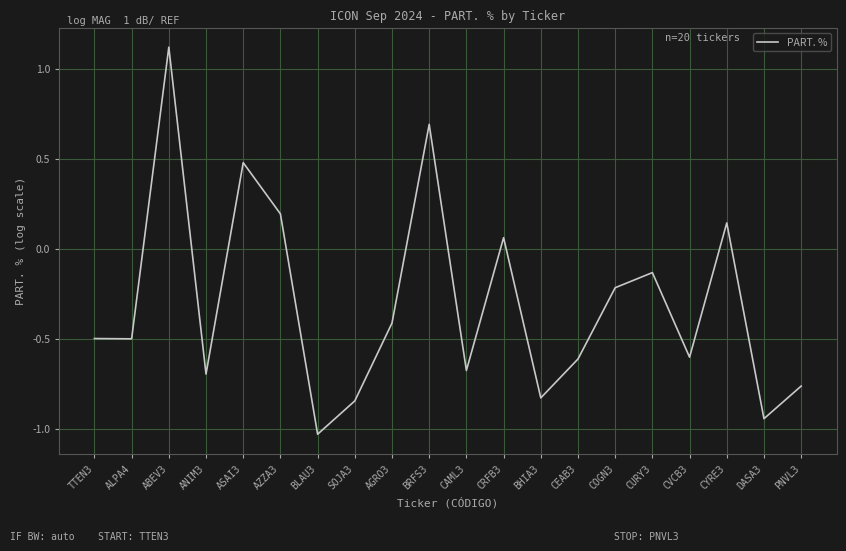

At which category does the data reach its first local peak?

ABEV3